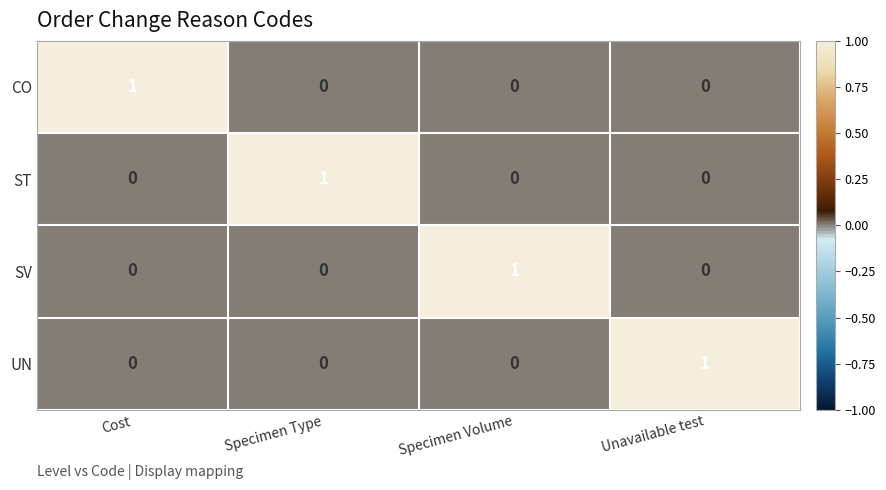

Count the CO values in the range 0 to 1.

4